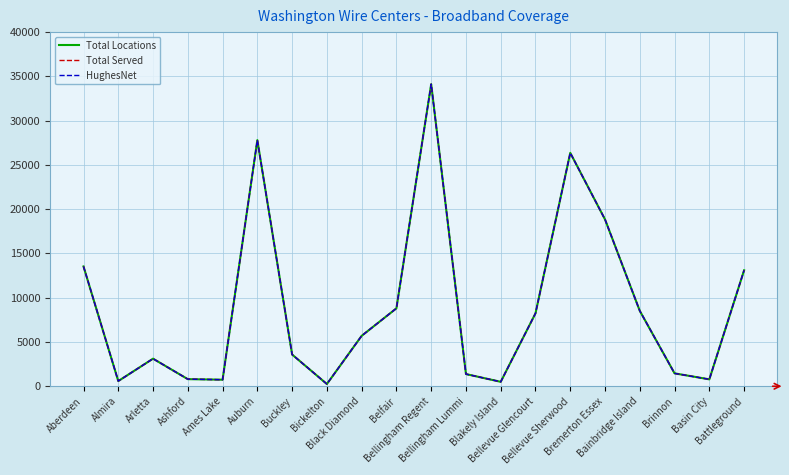

Does the chart have visible grid lines?

Yes